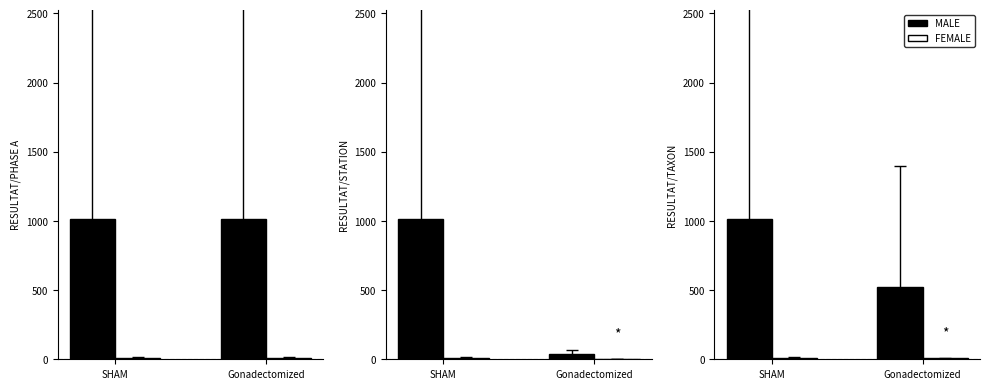

What is the sum of the FEMALE values at Gonadectomized and SHAM?

17.7